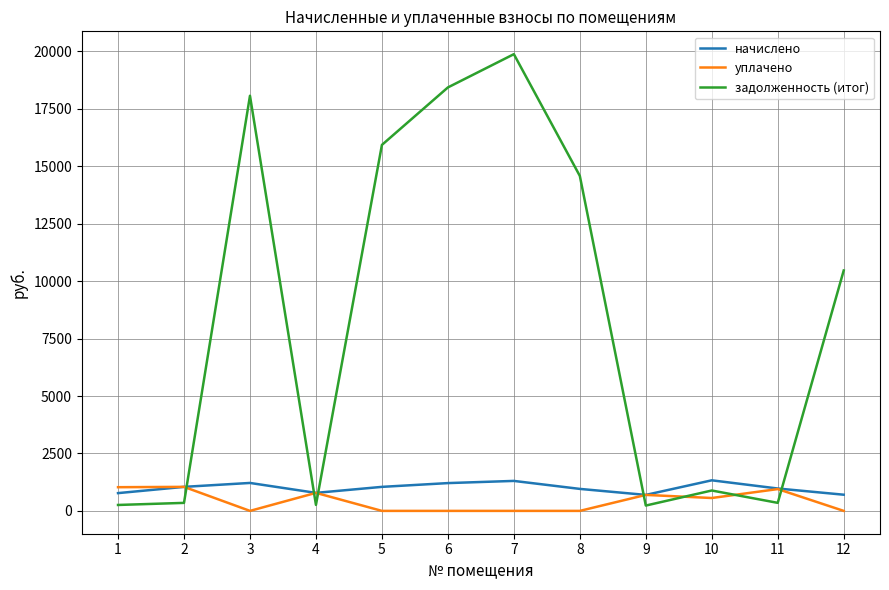

Is the value of задолженность (итог) at 8 greater than the value of начислено at 8?

Yes